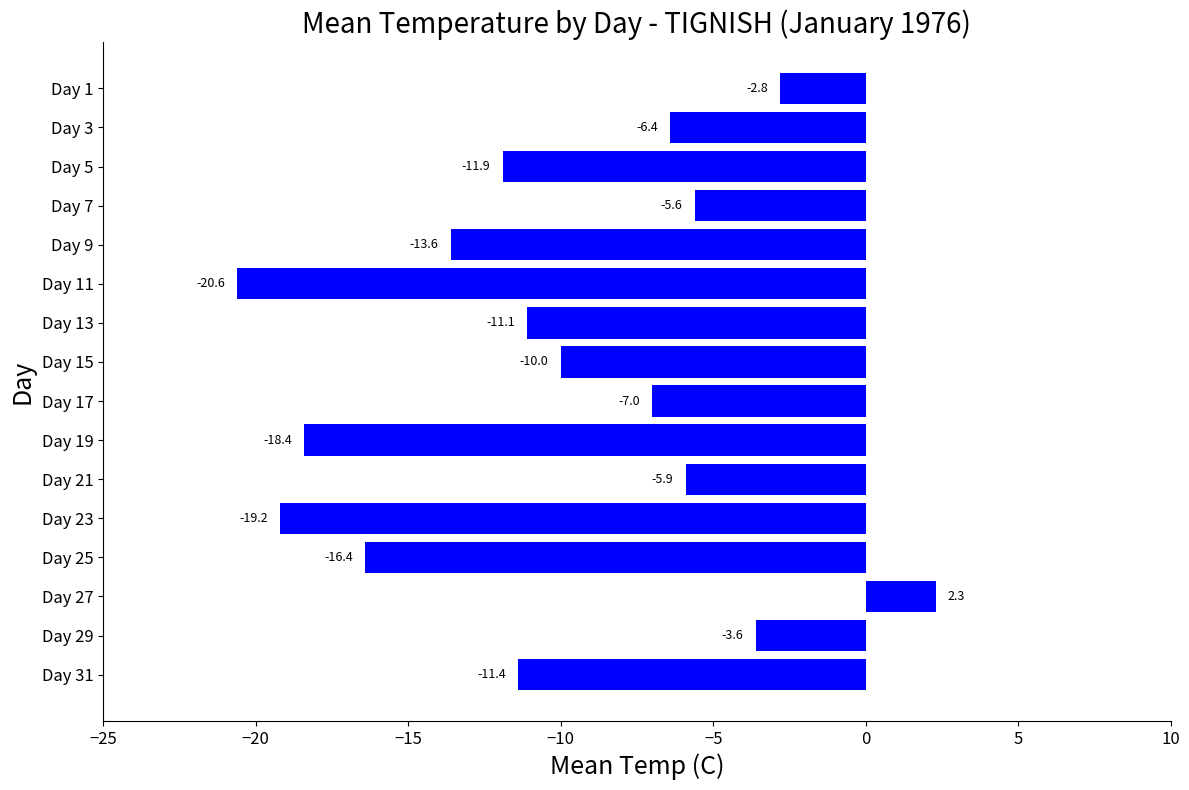

Is it true that the value at Day 3 is -6.4?

True